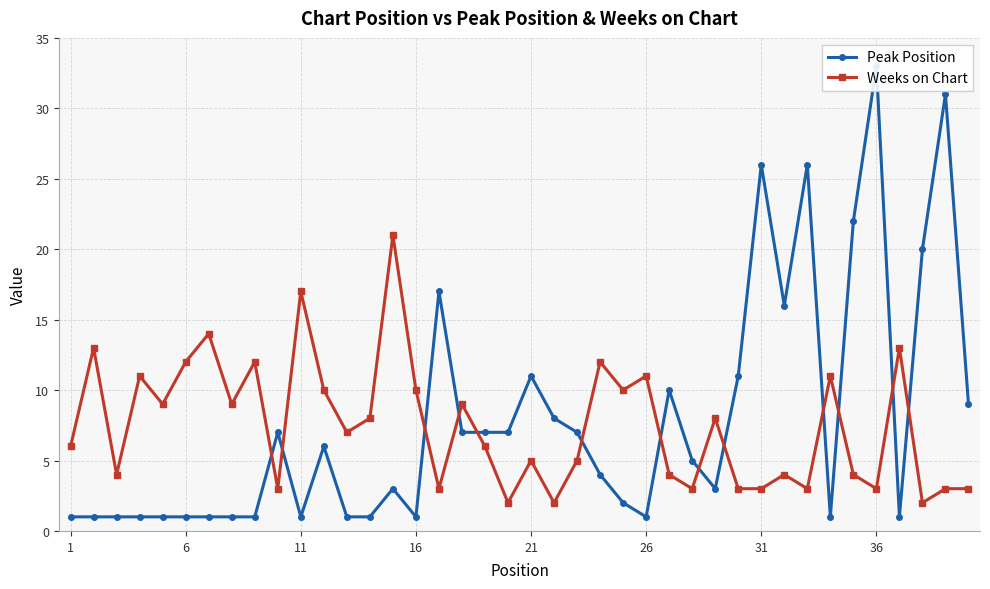

Reading right to left, list all the values displayed in this chart.

Peak Position: 9	31	20	1	33	22	1	26	16	26	11	3	5	10	1	2	4	7	8	11	7	7	7	17	1	3	1	1	6	1	7	1	1	1	1	1	1	1	1	1
Weeks on Chart: 3	3	2	13	3	4	11	3	4	3	3	8	3	4	11	10	12	5	2	5	2	6	9	3	10	21	8	7	10	17	3	12	9	14	12	9	11	4	13	6